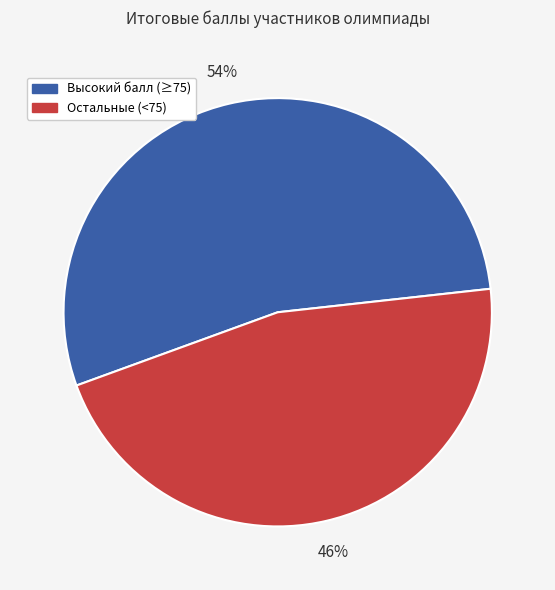

Between Остальные (<75) and Высокий балл (≥75), which is larger?

Высокий балл (≥75)